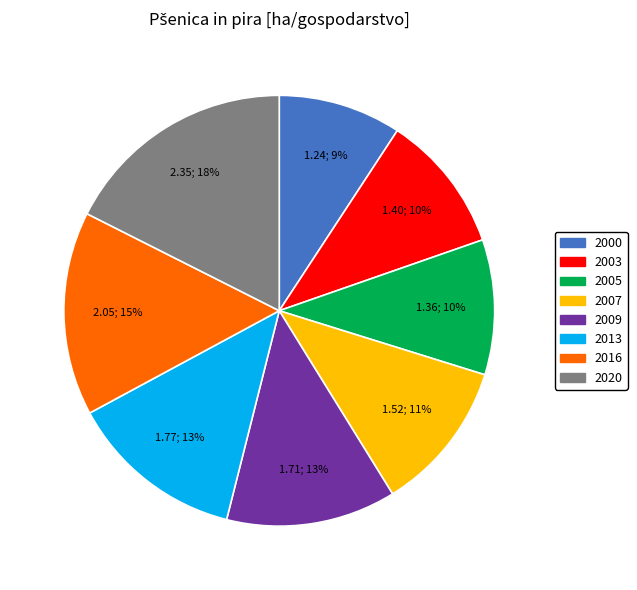

Is 2000 the majority of the pie?

No